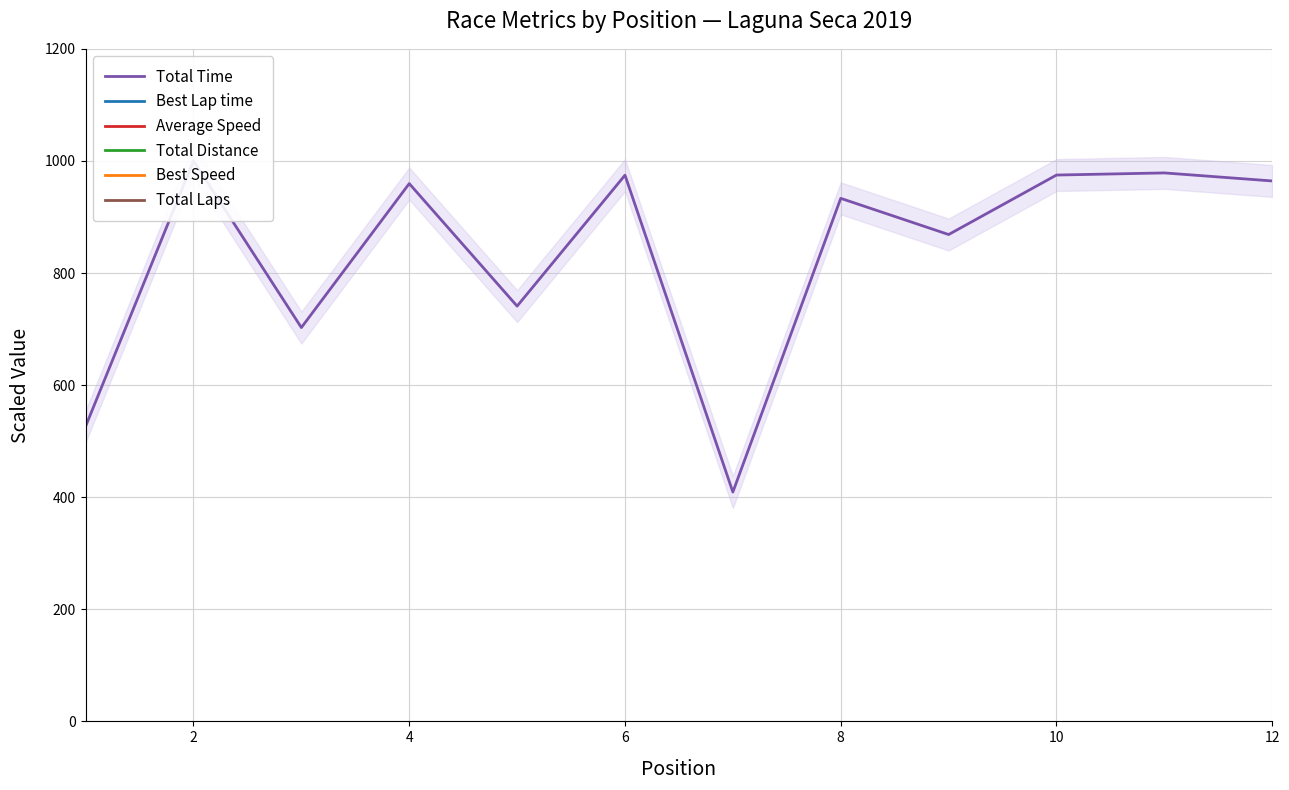

True or false: Total Laps has a value of 26666.7 at 12.

True